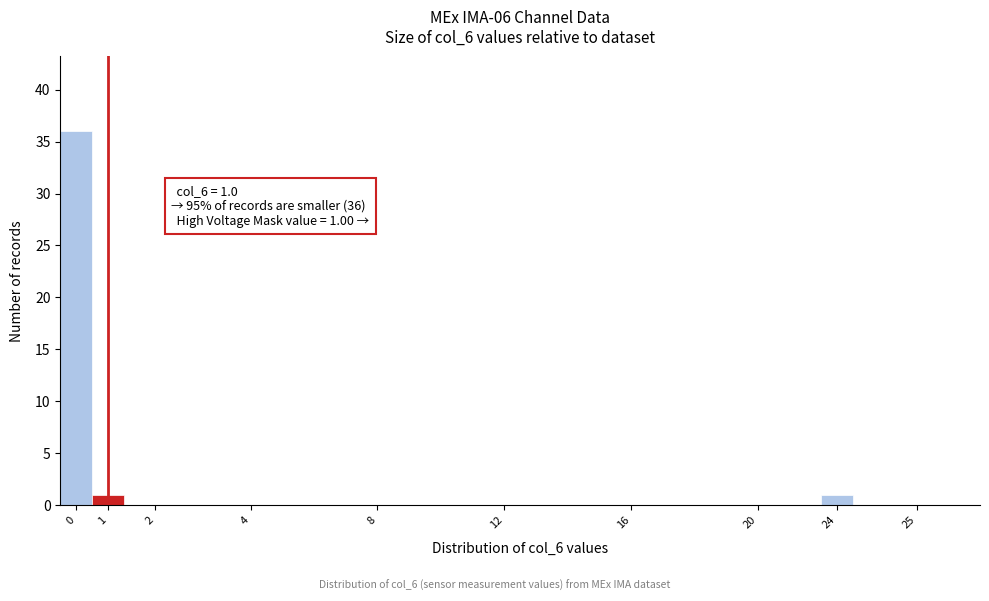

Reading right to left, what are all the values shown in this chart?

25=0	24=1	20=0	16=0	12=0	8=0	4=0	2=0	1=1	0=36